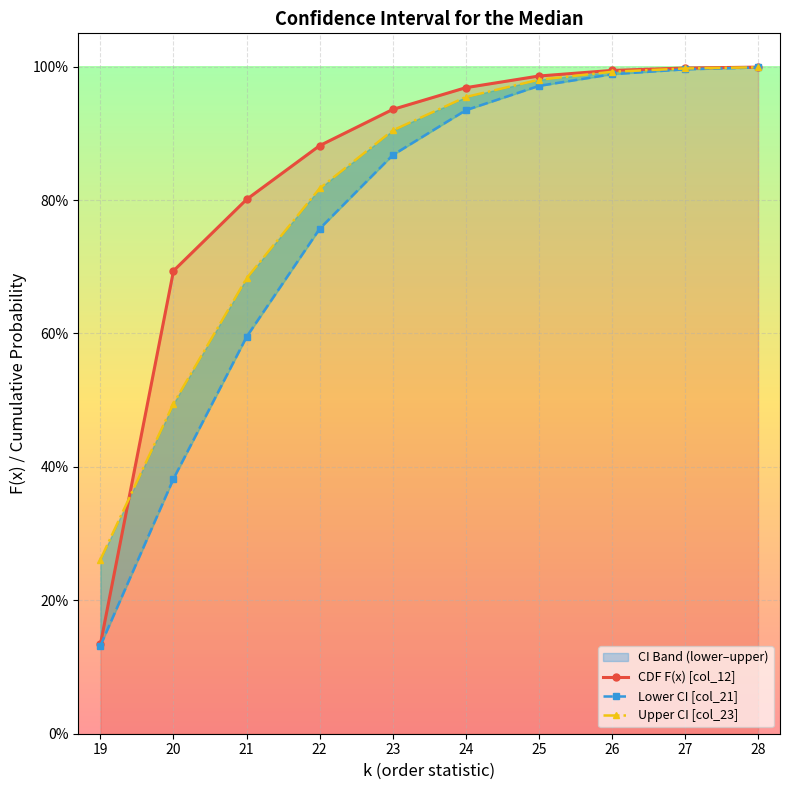

At which label does Lower CI [col_21] reach its peak?

28